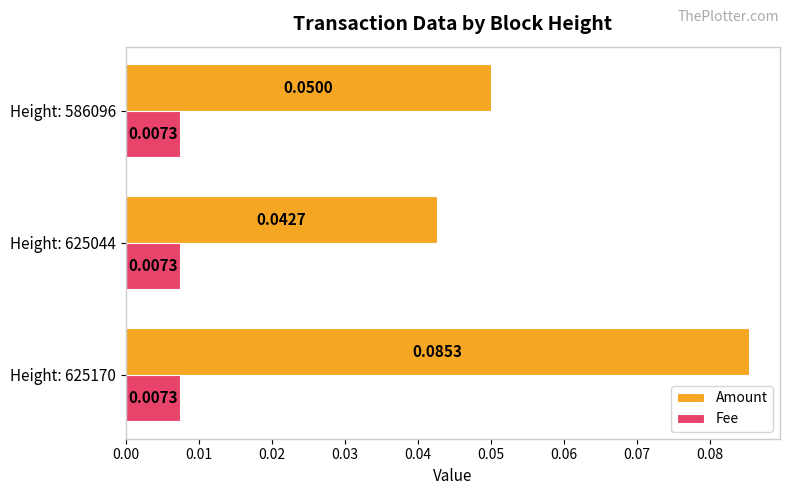

Rank the series by their average value, from highest to lowest.

Amount, Fee